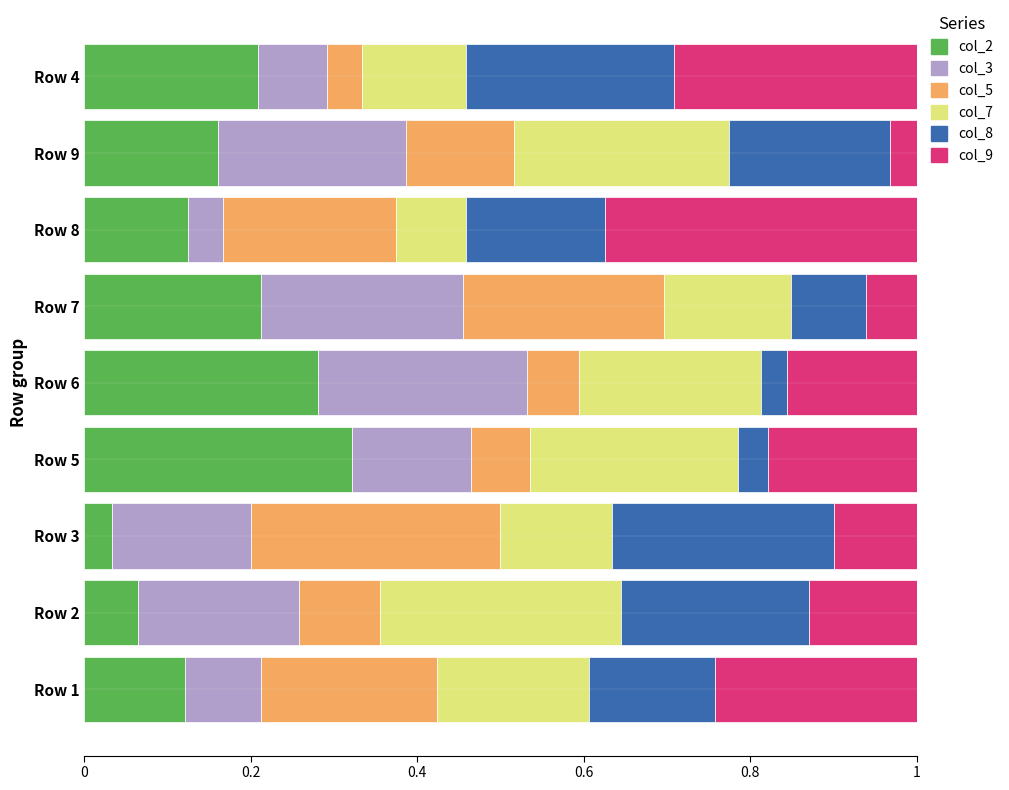

Which category has the highest value in the col_2 series?

Row 5